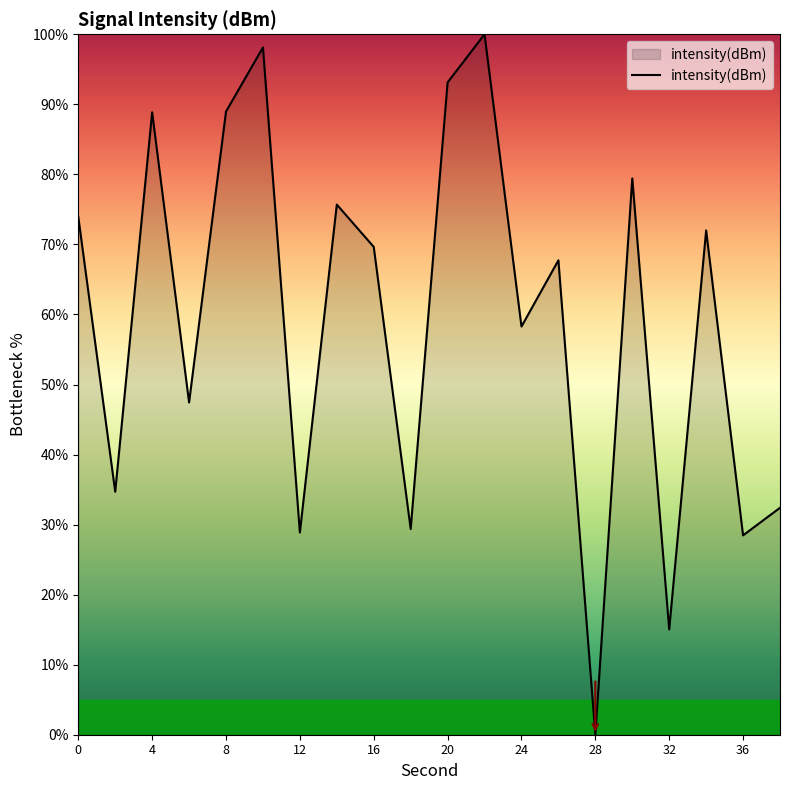

What is the maximum value shown in the chart?

100.0